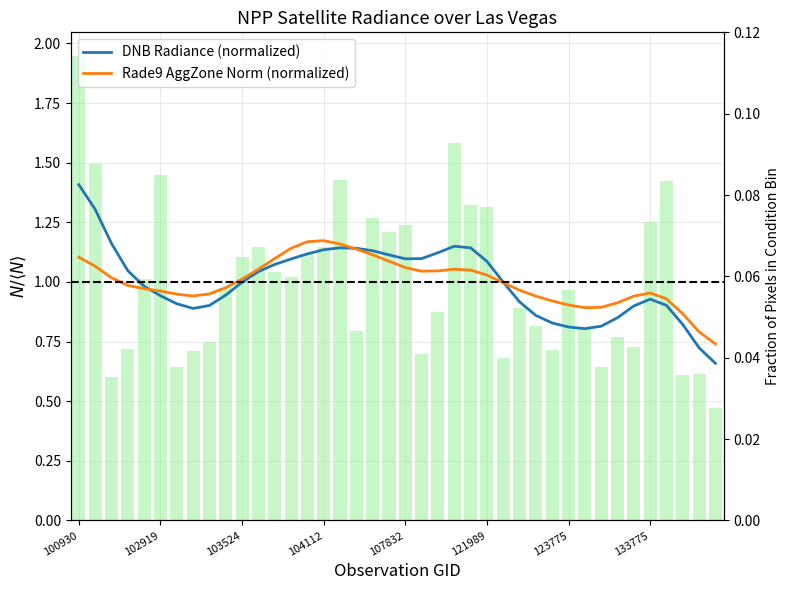

Which series has the widest spread of values?

DNB Radiance (normalized)